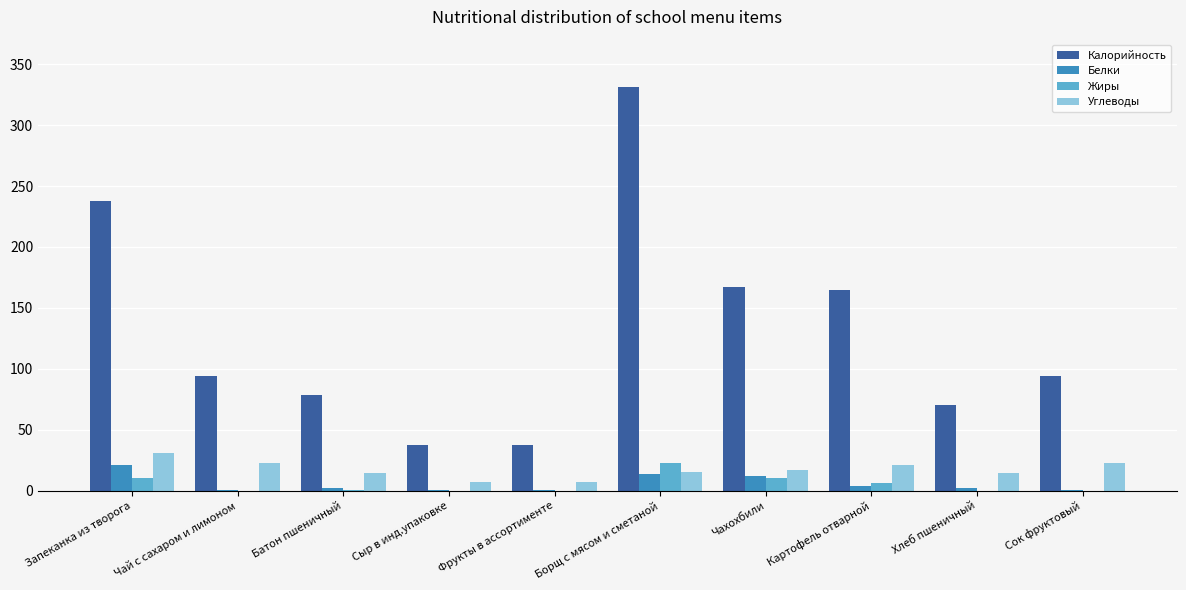

Is the value of Калорийность at Сыр в инд.упаковке greater than the value of Углеводы at Батон пшеничный?

Yes